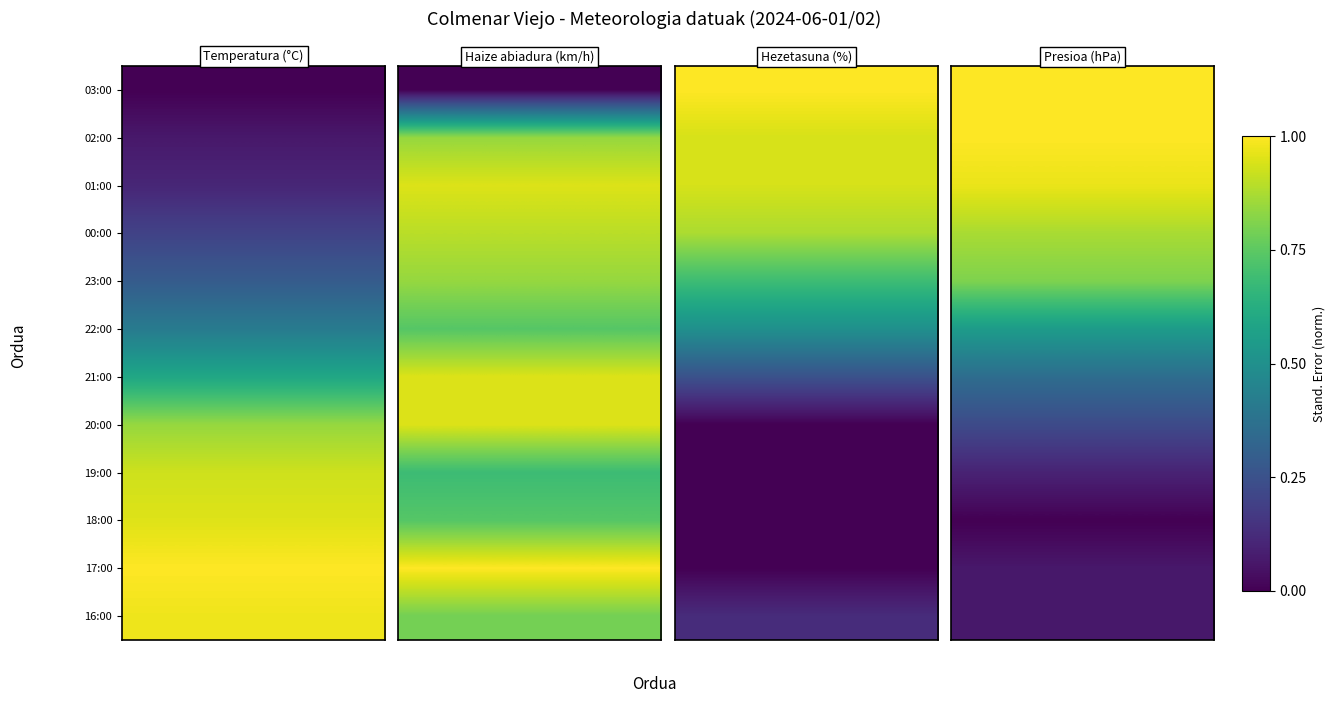

What is the greatest value displayed?

1.0